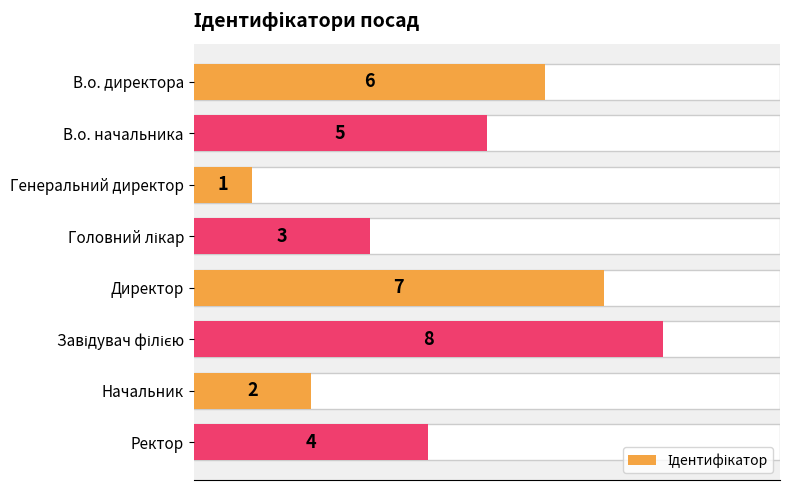

How many categories are shown in the chart?

8